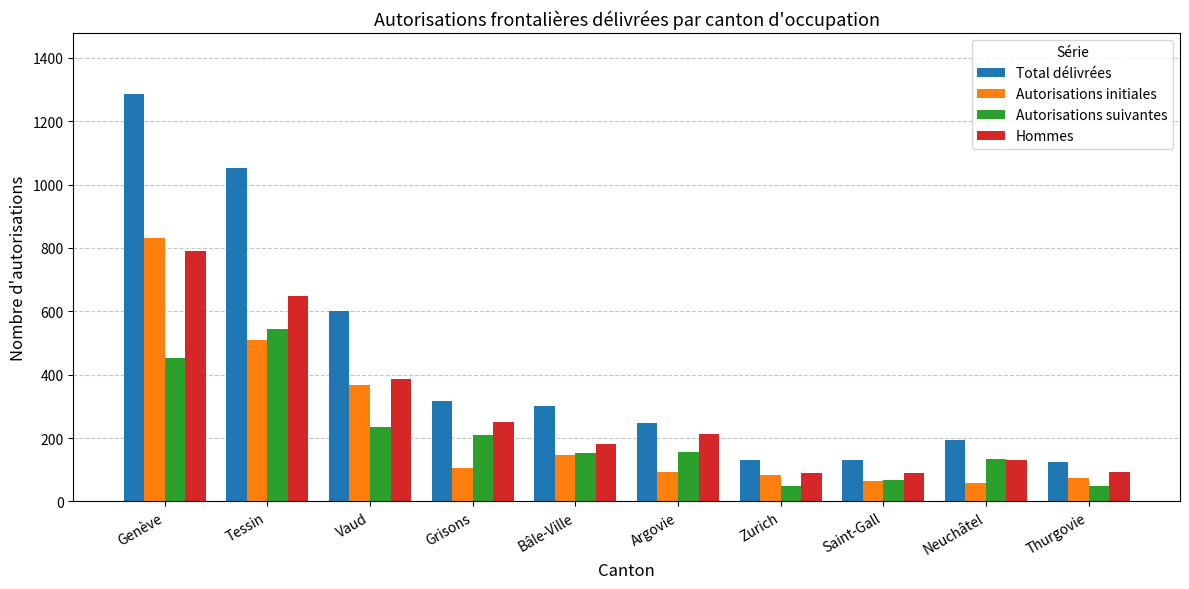

What is the sum of the Autorisations suivantes values at Genève and Saint-Gall?

520